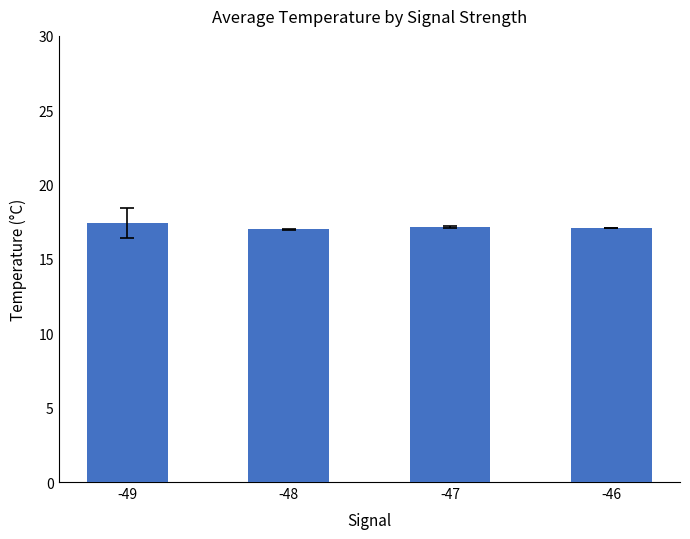

Does the chart contain stacked bars?

No